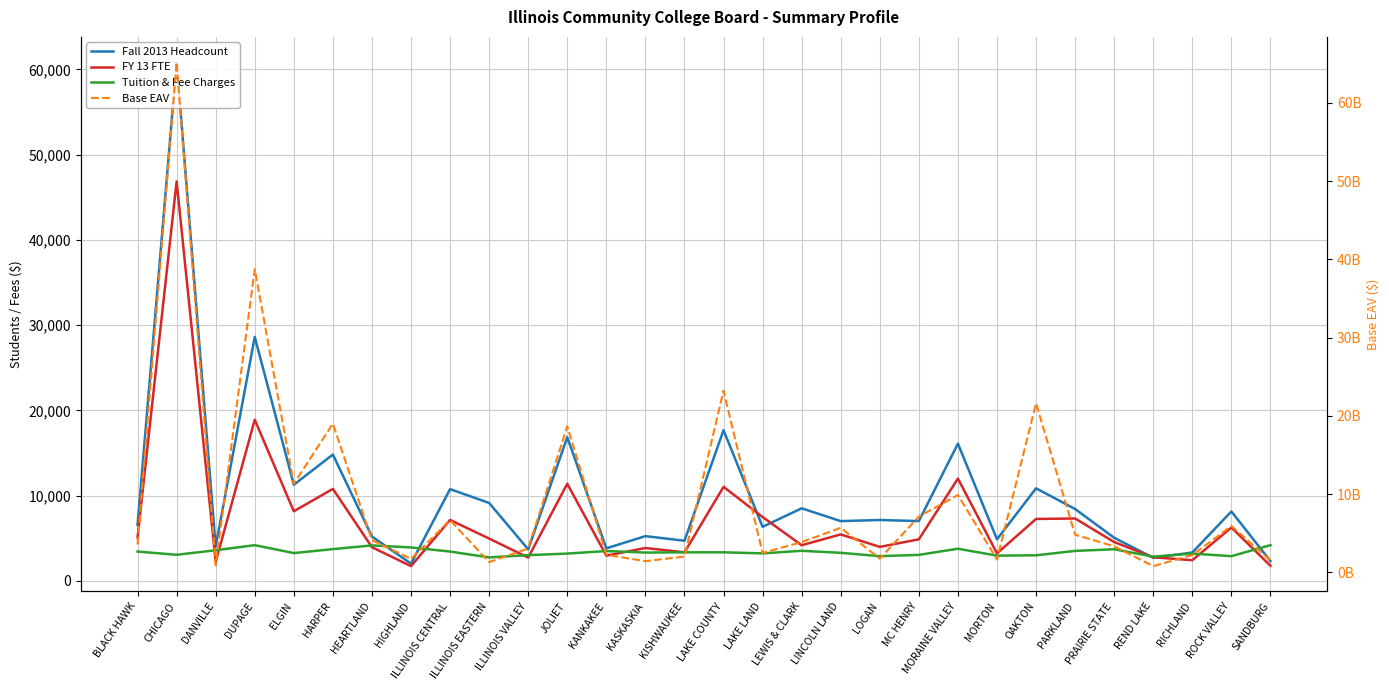

What is the value of the FY 13 FTE point at the 25th from the left?

7326.0